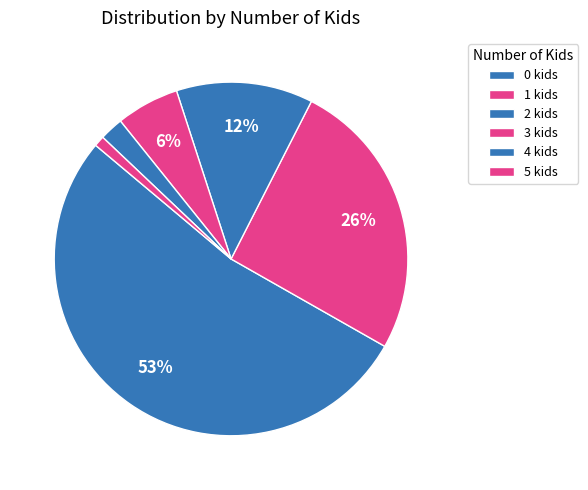

What is the smallest slice in the pie chart?

5